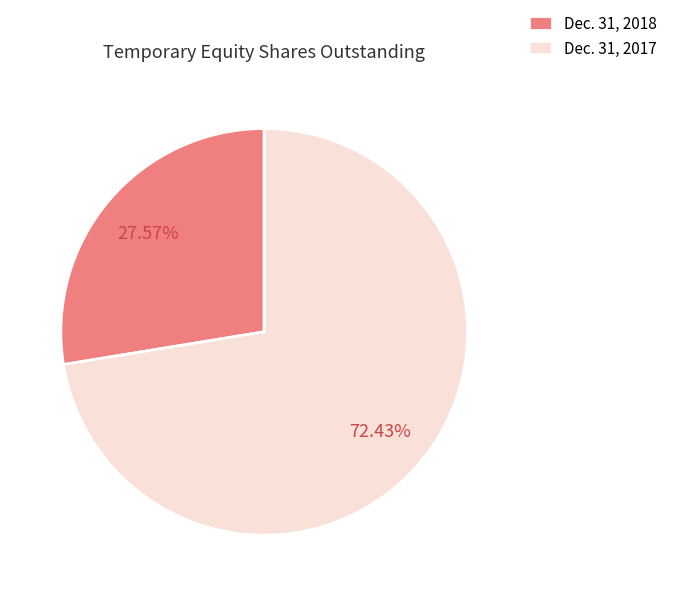

Approximately how many times larger is the value at Dec. 31, 2018 compared to Dec. 31, 2017?

0.4